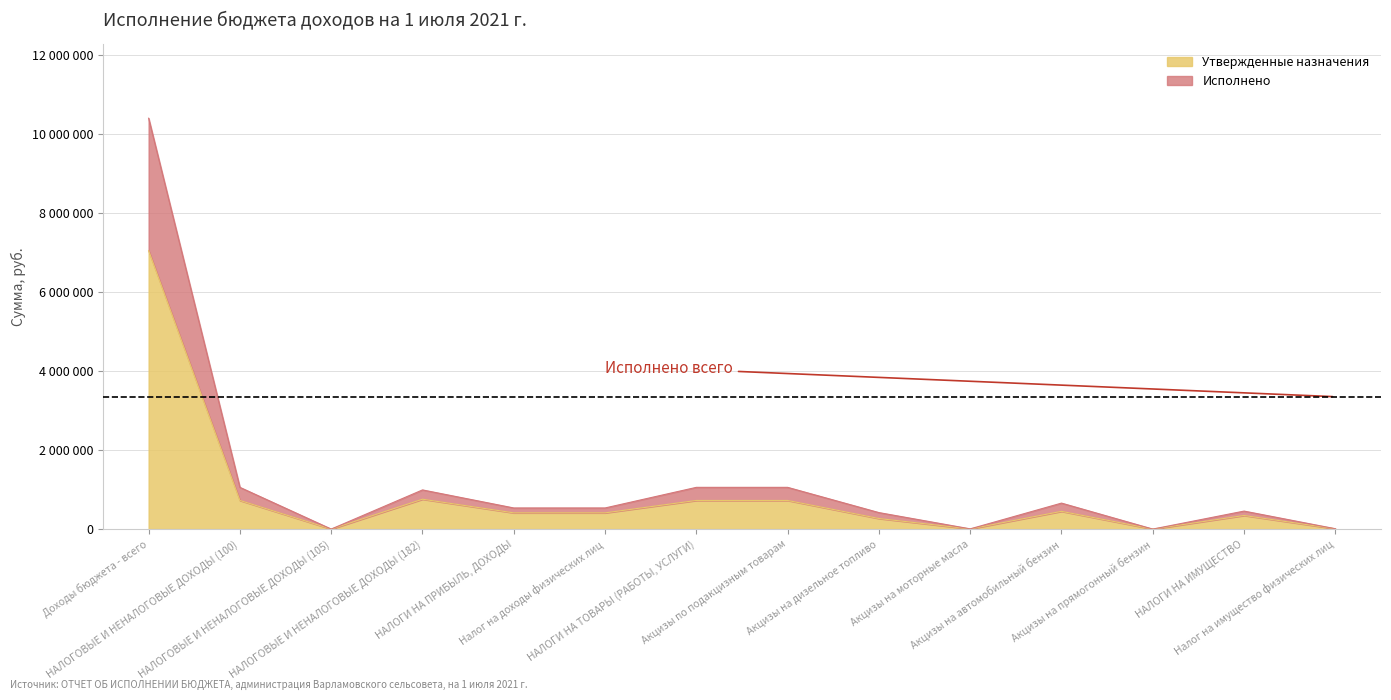

What is the difference between the second highest and second lowest values in the Утвержденные назначения series?

756090.0